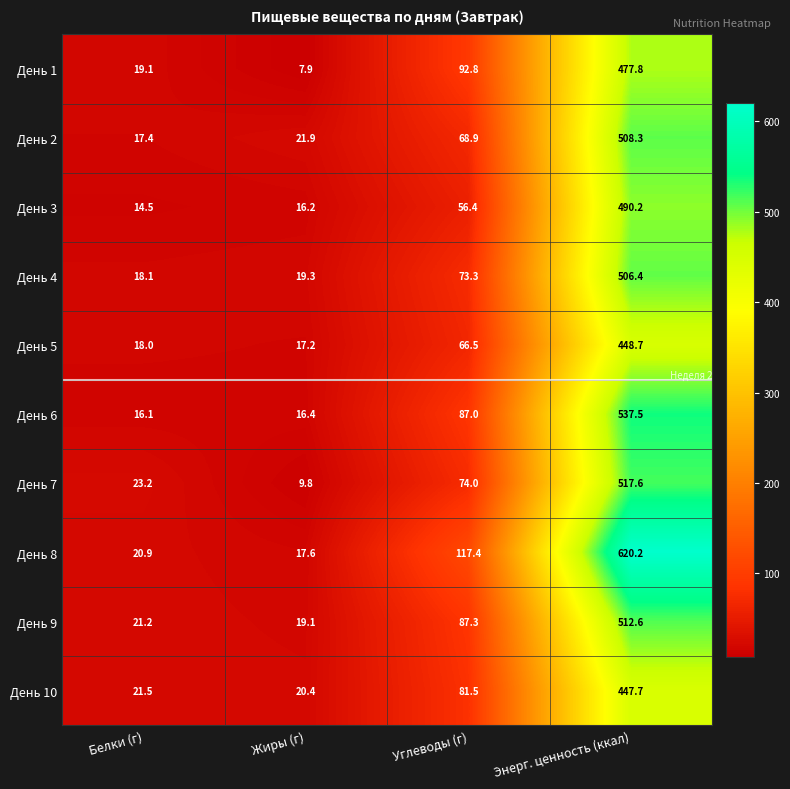

Which category has the lowest value across all series?

Жиры (г)